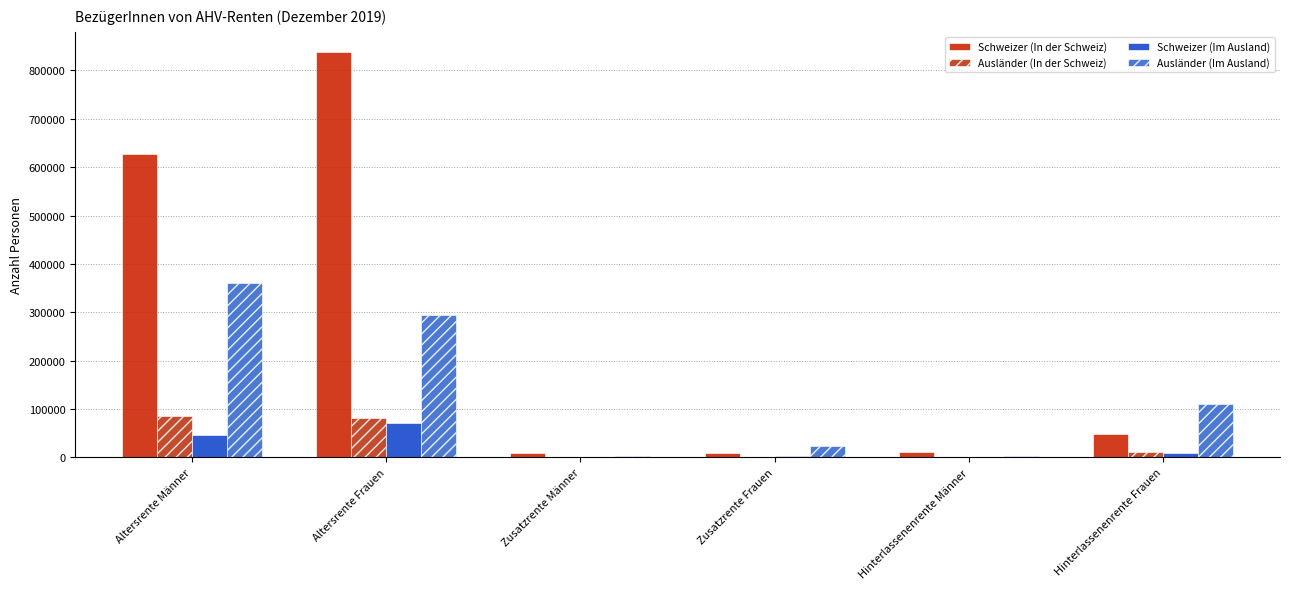

At which category does the chart reach its peak across all series?

Altersrente Frauen